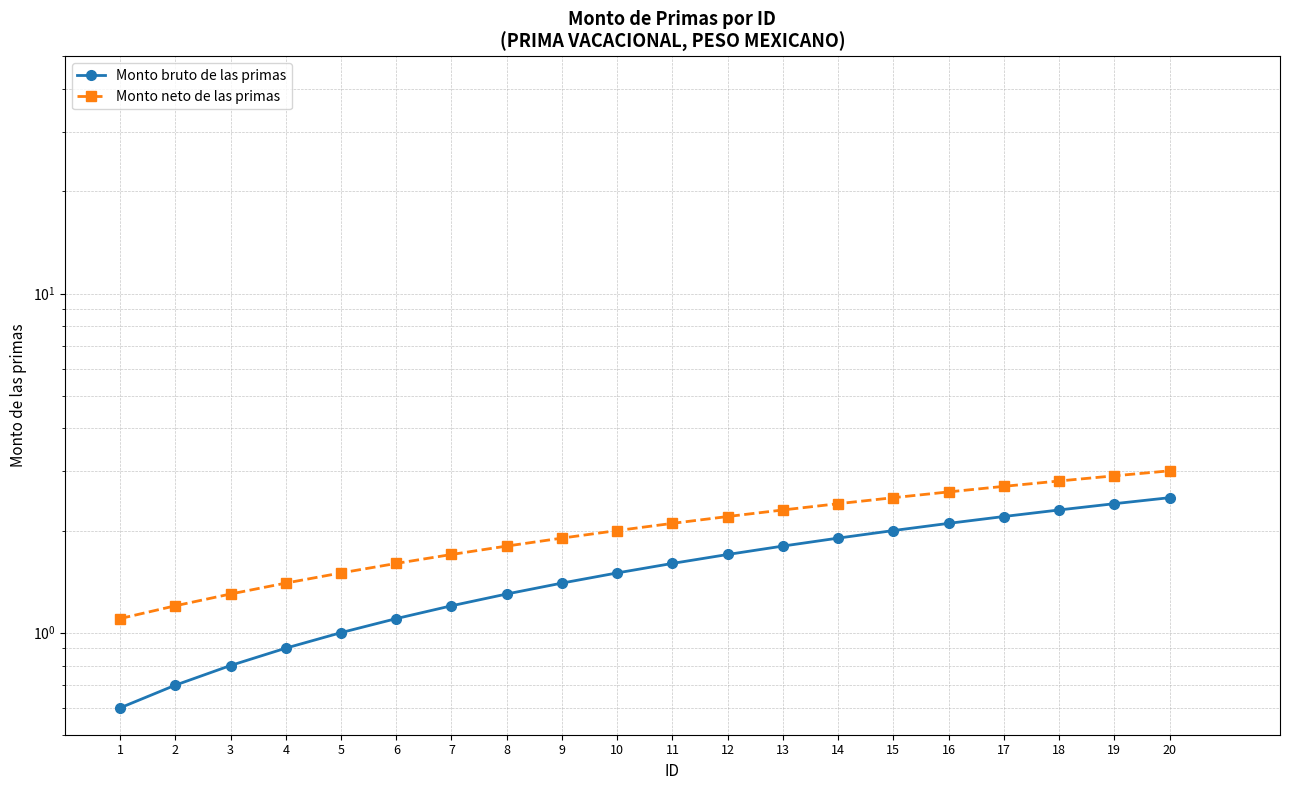

How many categories are shown in the chart?

20